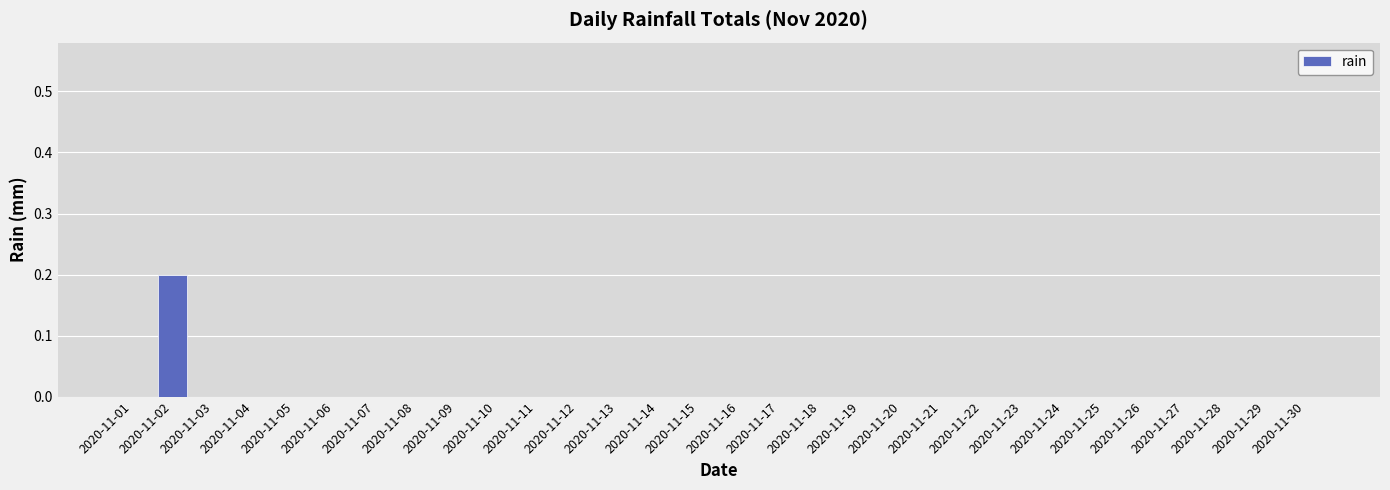

True or false: the data shows 0.0 at 2020-11-06.

True